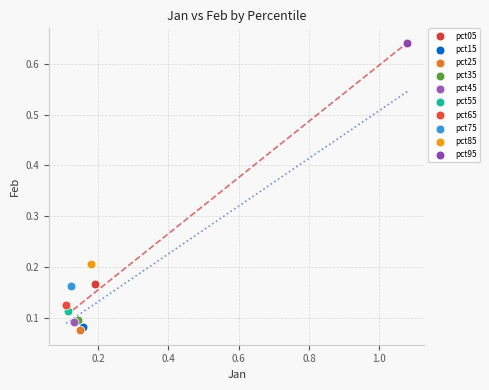

What are all the series names shown in the legend?

pct05, pct15, pct25, pct35, pct45, pct55, pct65, pct75, pct85, pct95